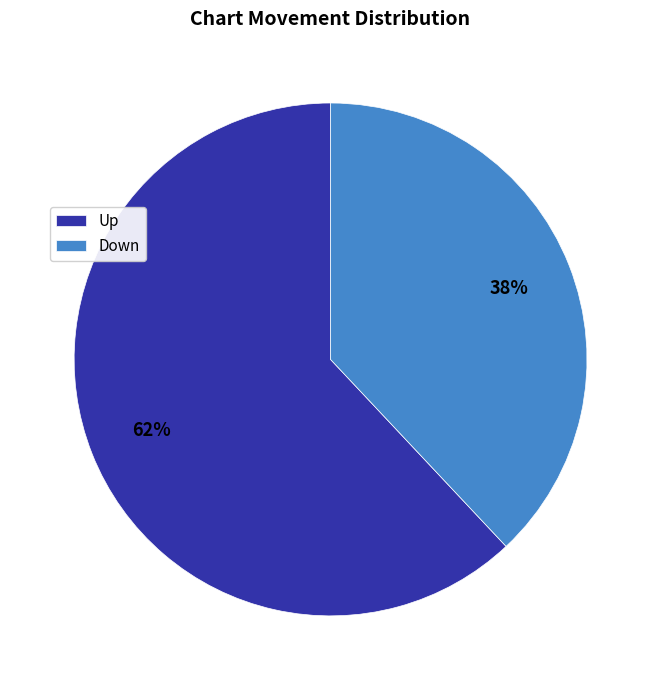

What is the ratio of the value at Up to the value at Down?

1.6